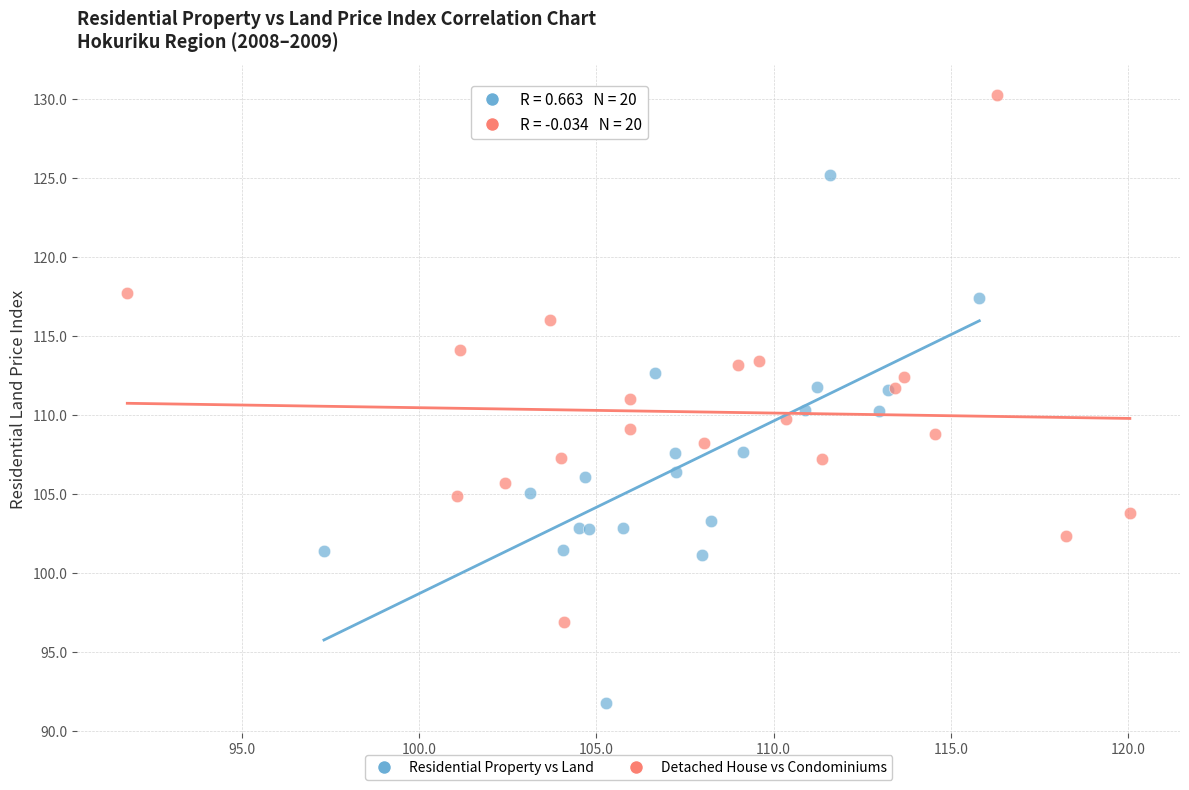

Which series reaches the maximum Y coordinate?

Detached House vs Condominiums